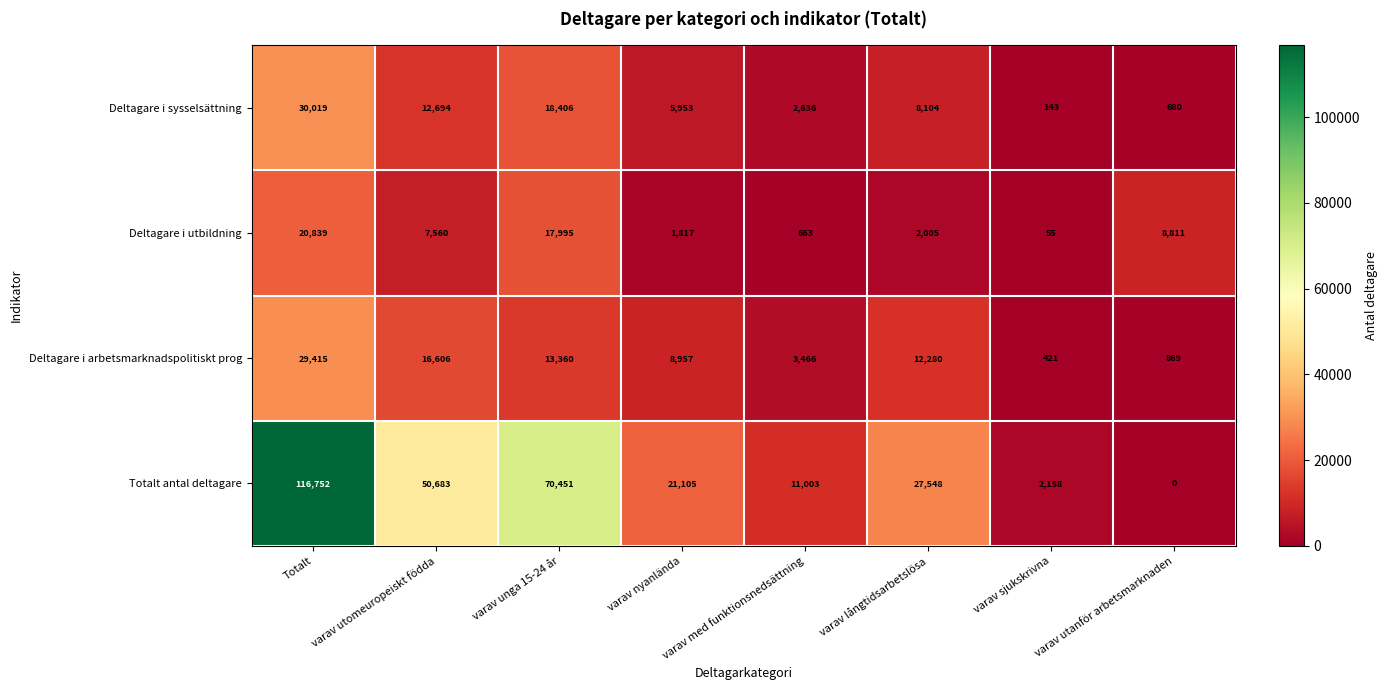

Which series changed the most between Totalt and varav nyanlända?

Totalt antal deltagare